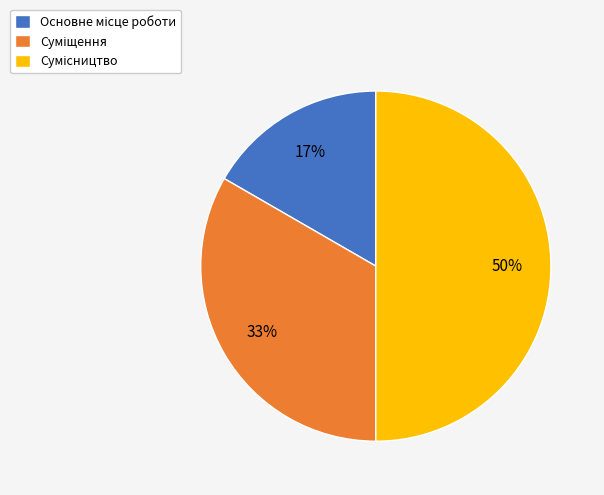

To the nearest percent, what is the difference between the largest and smallest slice percentages?

33%